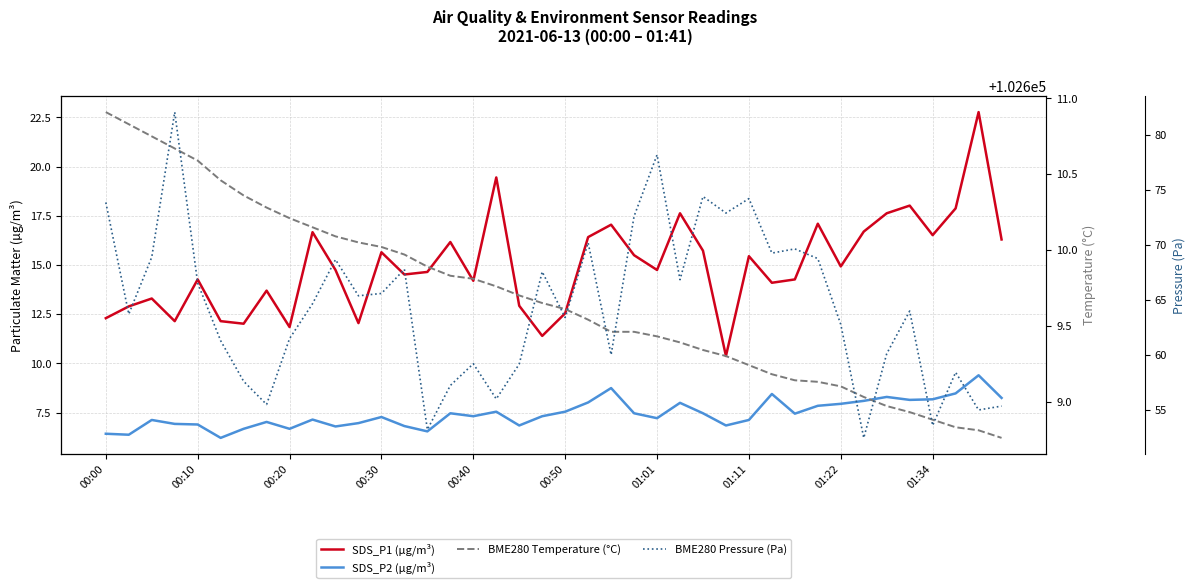

How many lines are shown in the chart?

4